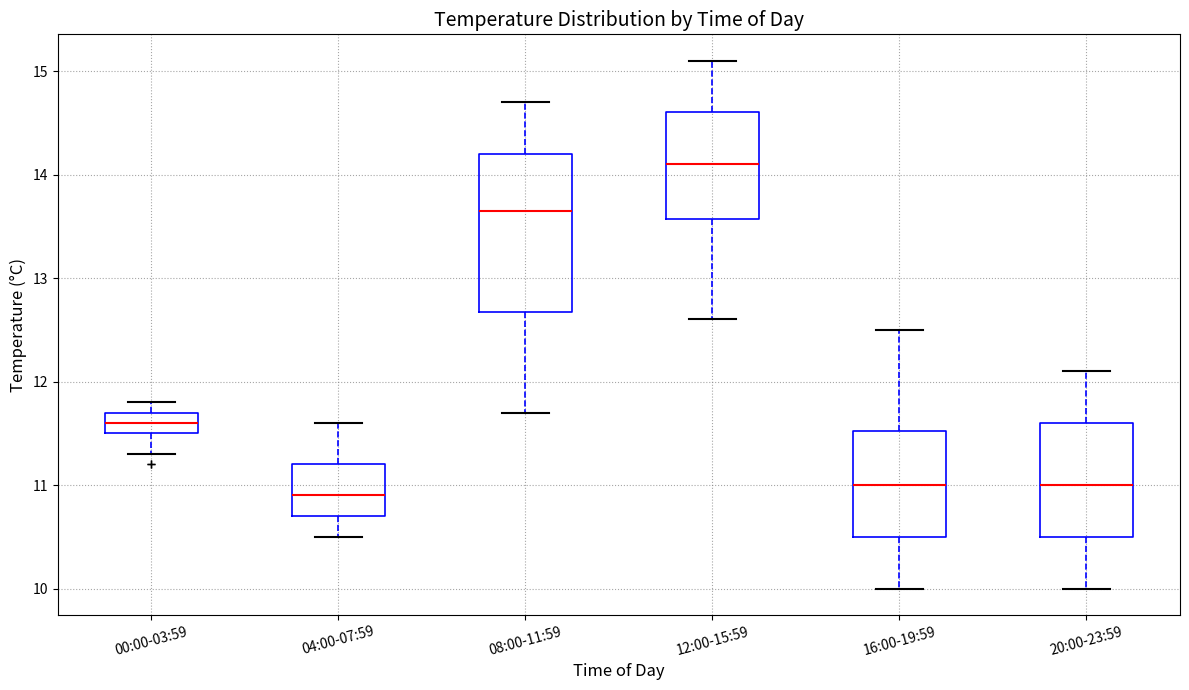

Reading left to right, transcribe this box plot: for each box, give where its median line is, the range the box spans, and where its two whiskers end, as read against the y-axis. The values are not printed on the chart, so give them approximately, as read against the axis.

00:00-03:59: median 11.6, box 11.5 to 11.7, whiskers 11.3 to 11.8
04:00-07:59: median 10.9, box 10.7 to 11.2, whiskers 10.5 to 11.6
08:00-11:59: median 13.7, box 12.7 to 14.2, whiskers 11.7 to 14.7
12:00-15:59: median 14.1, box 13.6 to 14.6, whiskers 12.6 to 15.1
16:00-19:59: median 11.0, box 10.5 to 11.5, whiskers 10.0 to 12.5
20:00-23:59: median 11.0, box 10.5 to 11.6, whiskers 10.0 to 12.1